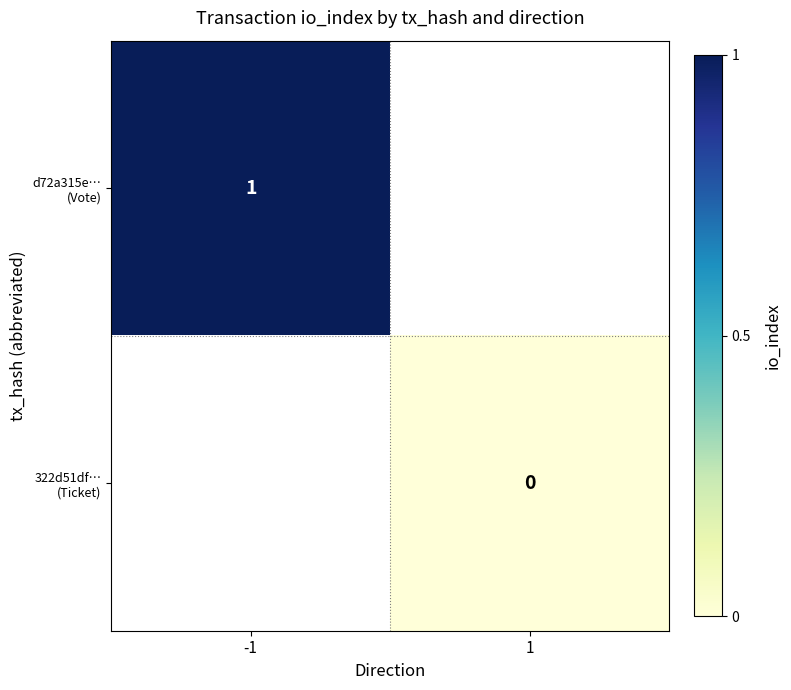

At which label is d72a315e… (Vote) closest to 1?

-1